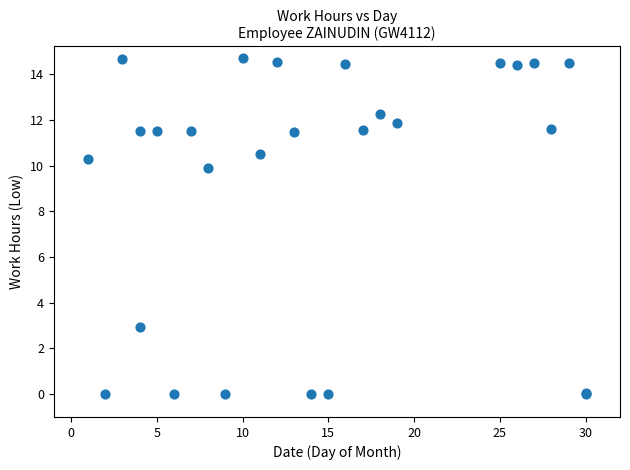

What Y value in the scatter plot is closest to 7?

9.9